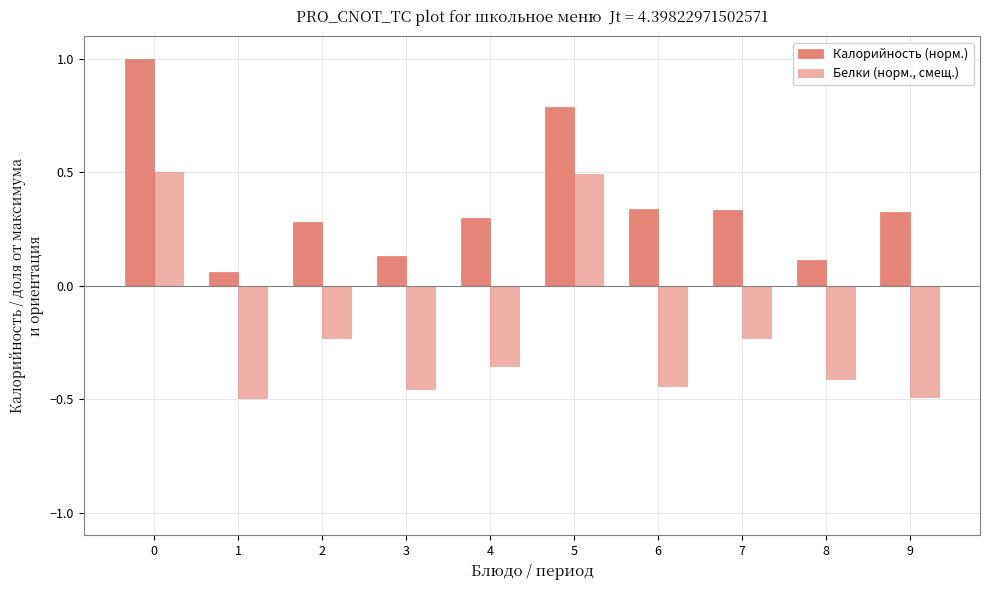

What is the approximate value of Белки (норм., смещ.) at 6?

-0.4